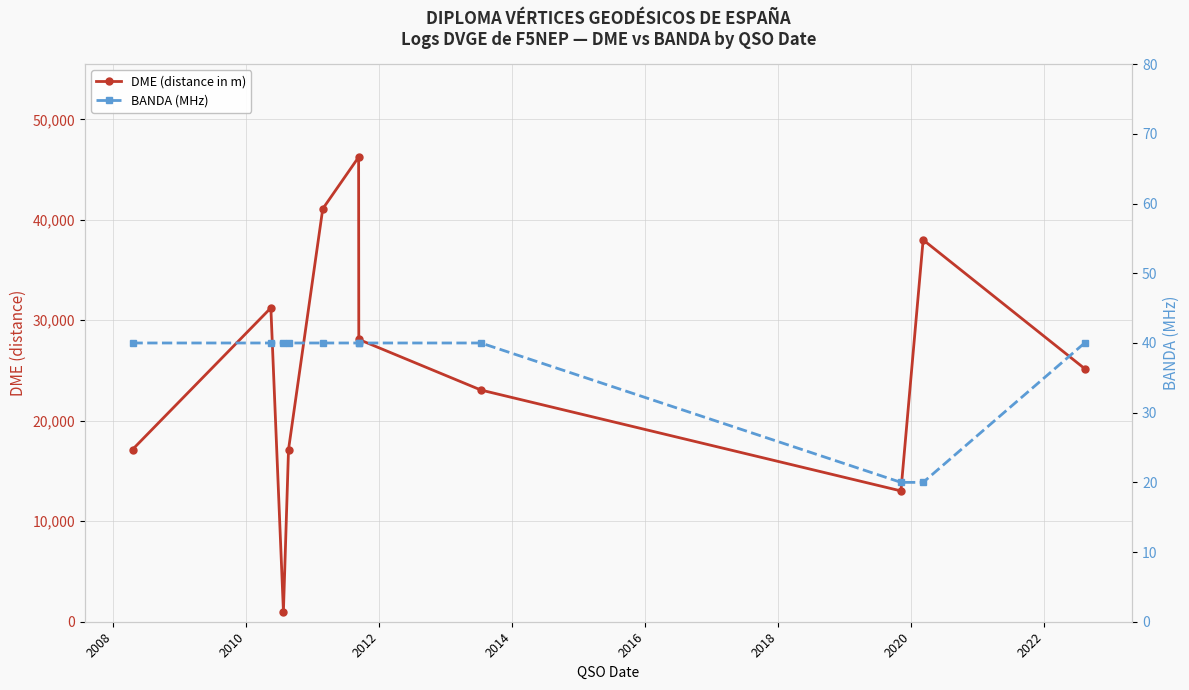

At 2016, list the series in order from largest to smallest.

DME (distance in m), BANDA (MHz)